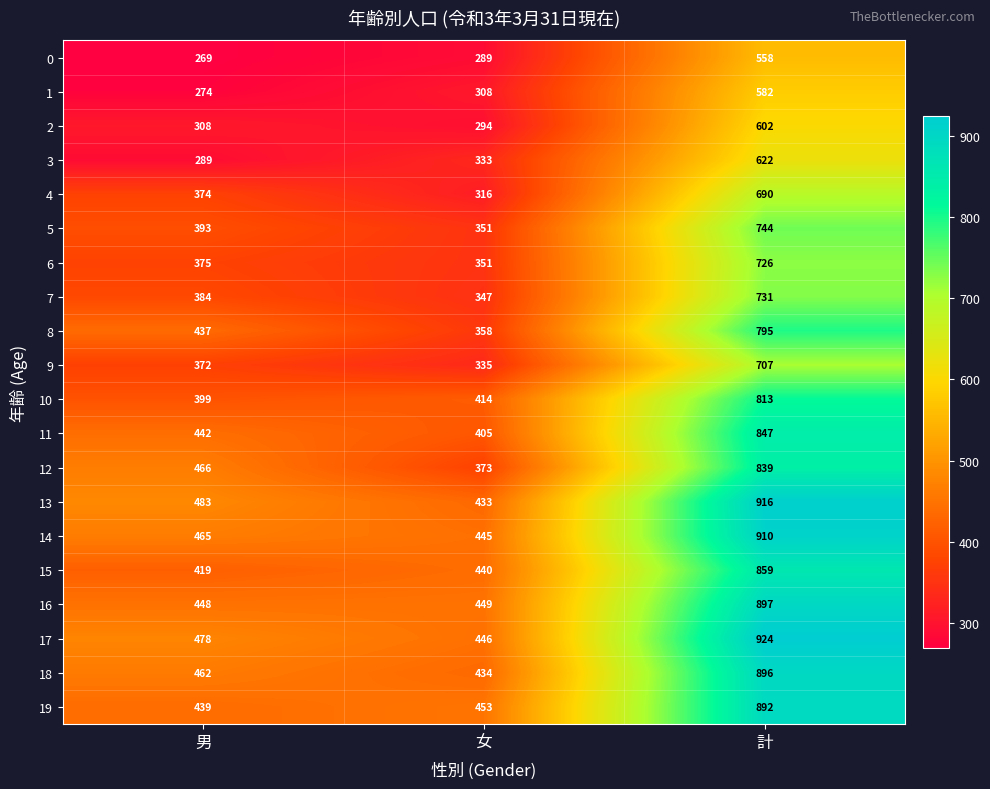

At how many categories does at least one series exceed 649?

1